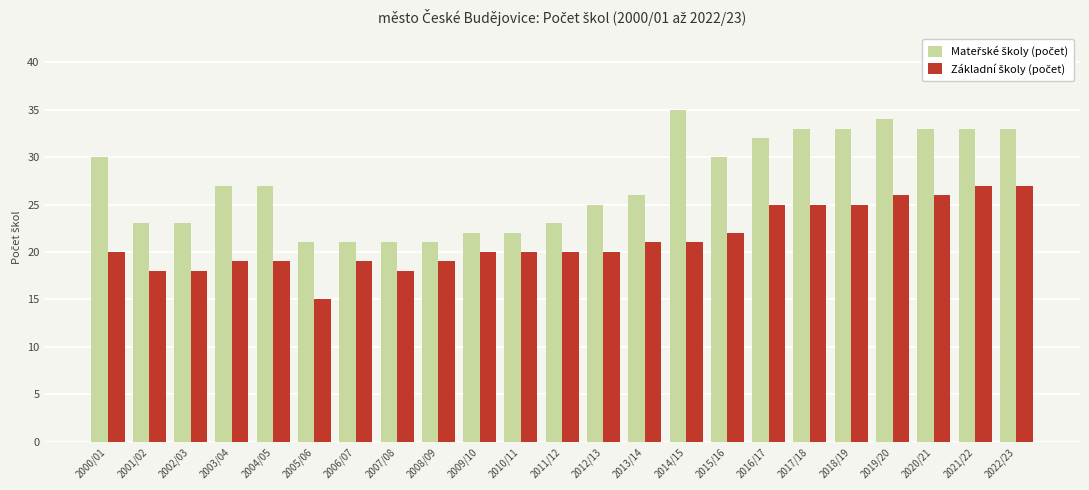

What is the total value across all series at 2004/05?

46